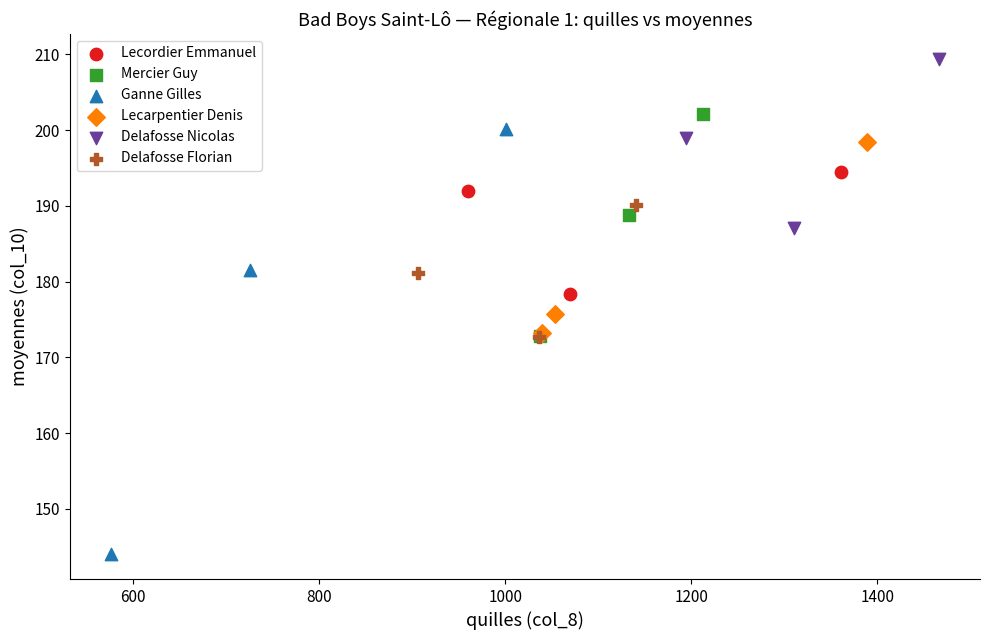

Which series contains the highest Y value?

Delafosse Nicolas